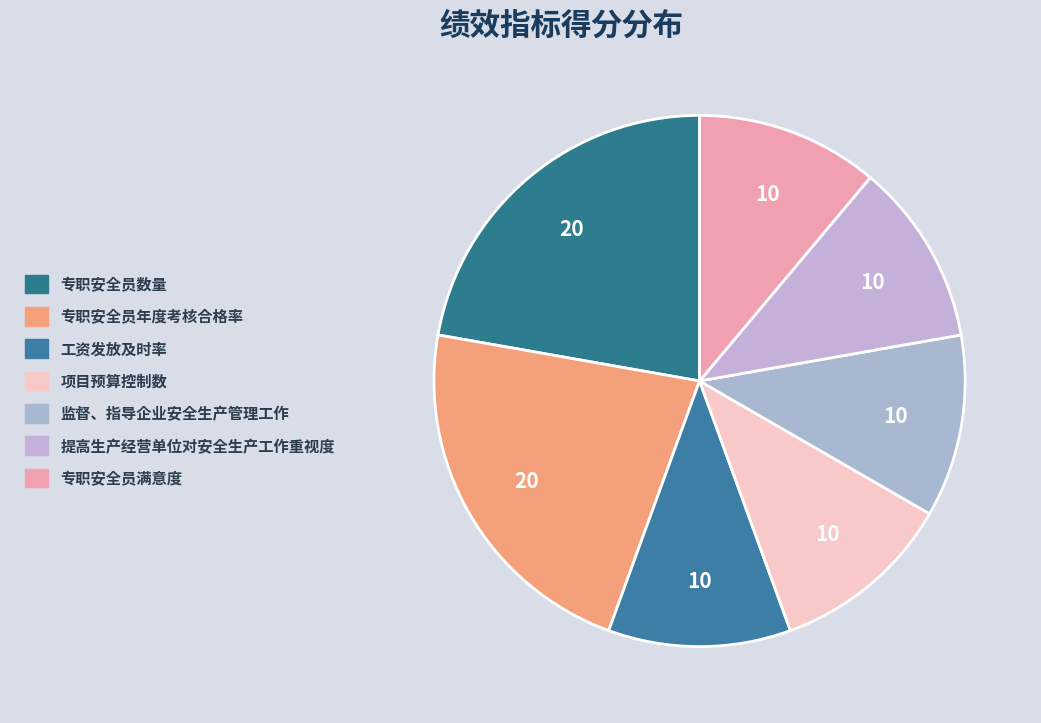

Count the number of slices in the pie.

7